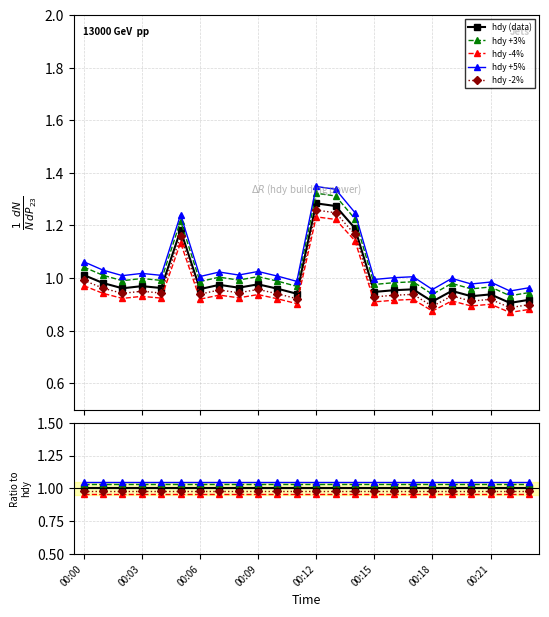

What is the label of the 6th point from the right?

00:18